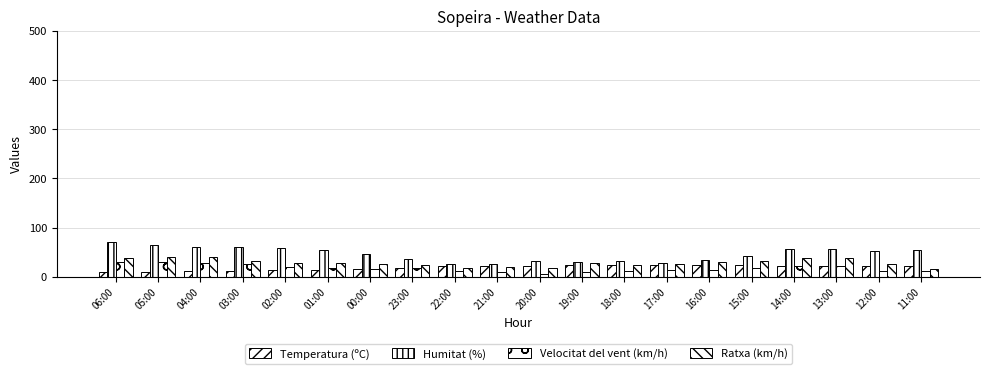

What value does the Humitat (%) series have at 13:00?

57.0